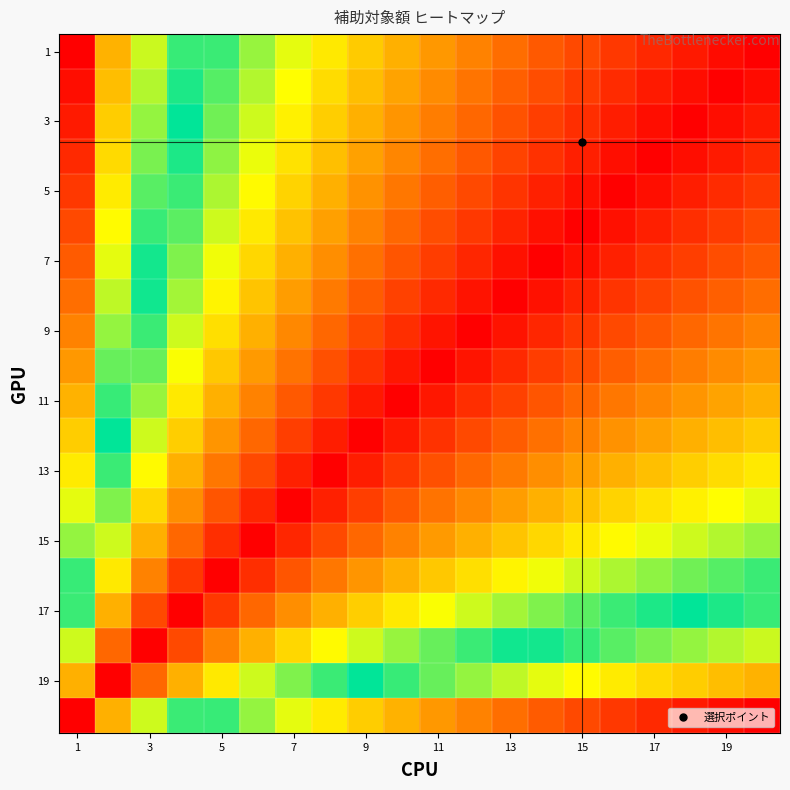

At how many categories does at least one series exceed 0?

20